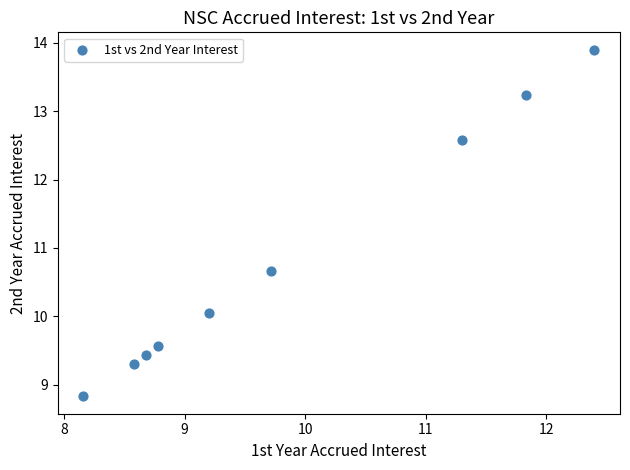

What Y value in the scatter plot is closest to 11?

10.7